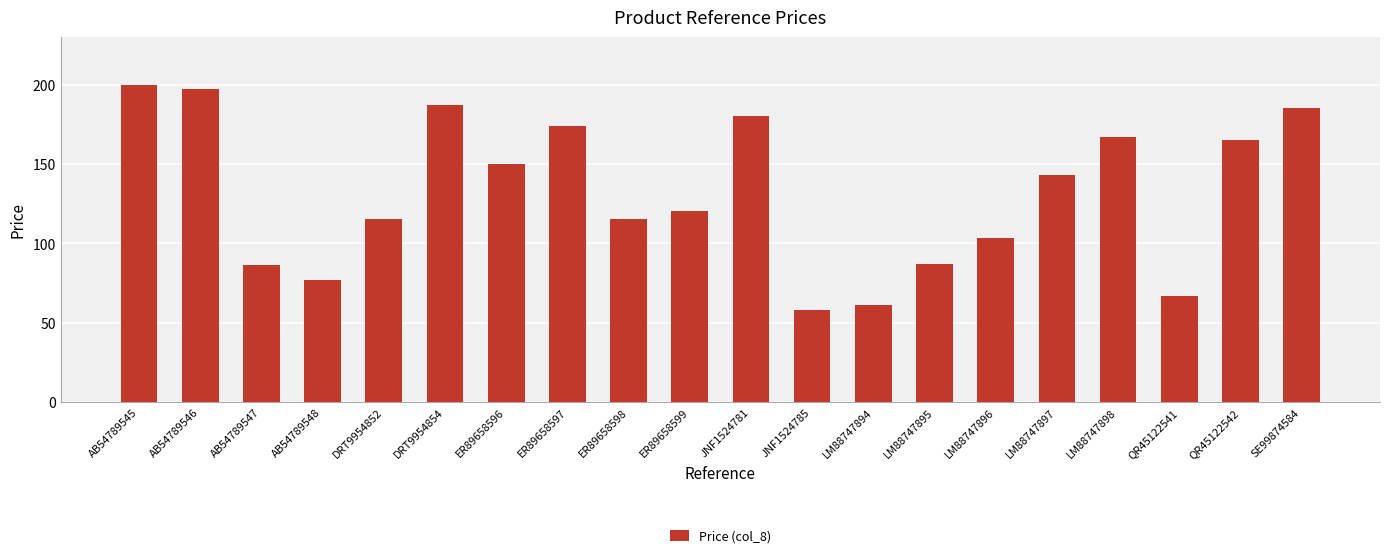

The chart shows a value of 44 at ER89658596. True or false?

False